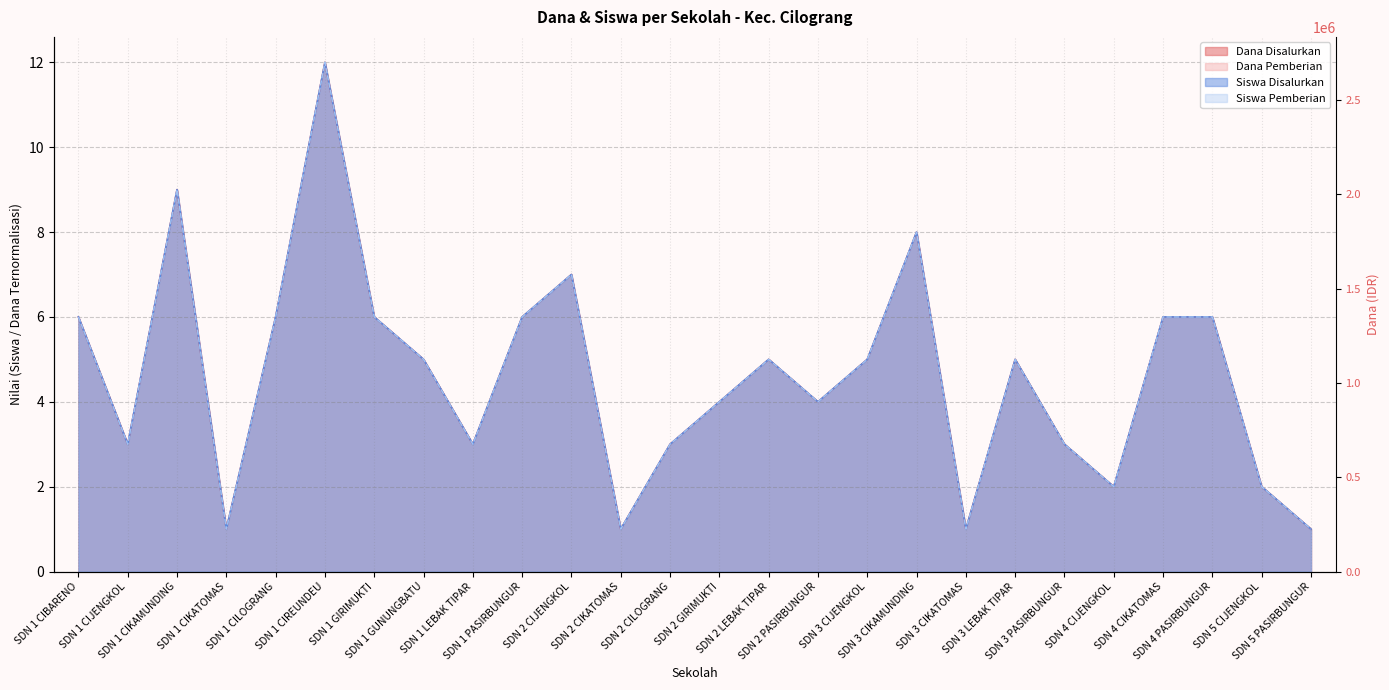

Between SDN 5 PASIRBUNGUR and SDN 1 CIKAMUNDING, which is larger?

SDN 1 CIKAMUNDING